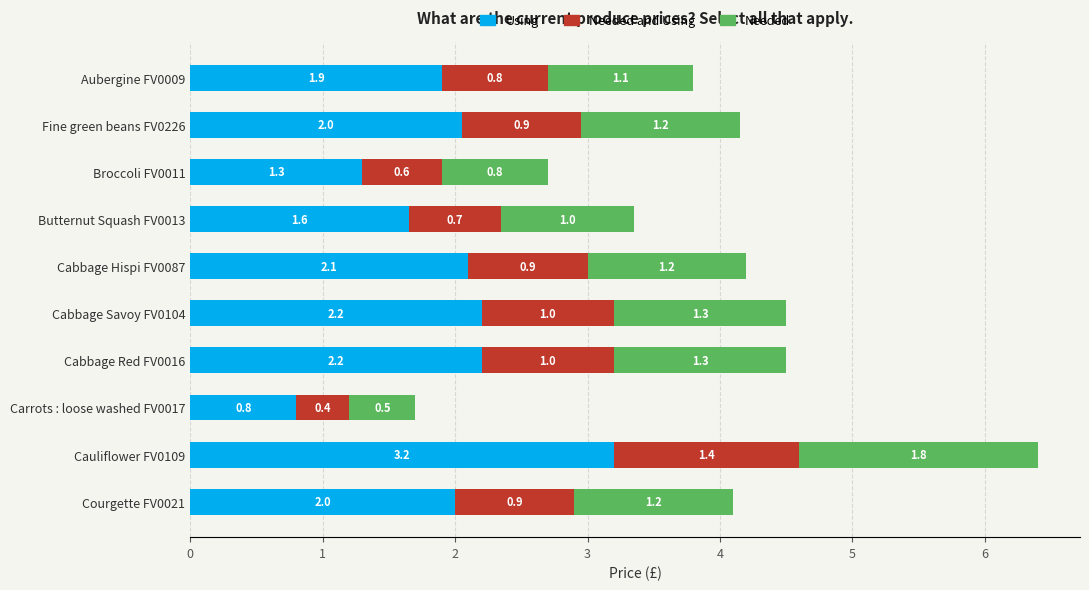

At which category is the sum across all series the highest?

Cauliflower FV0109